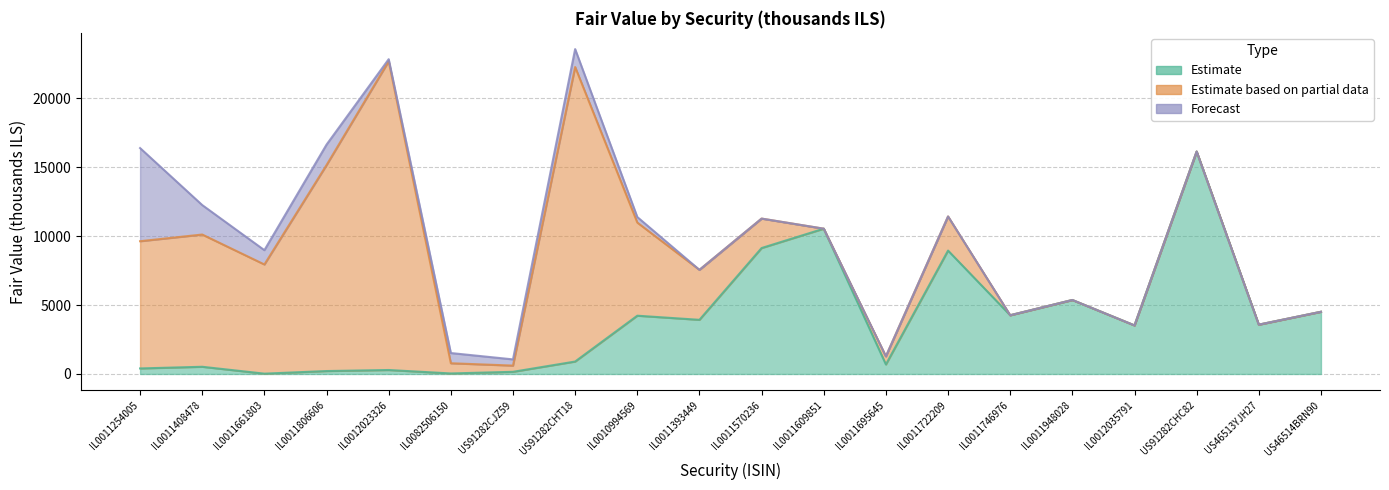

How many series are shown in this chart?

3